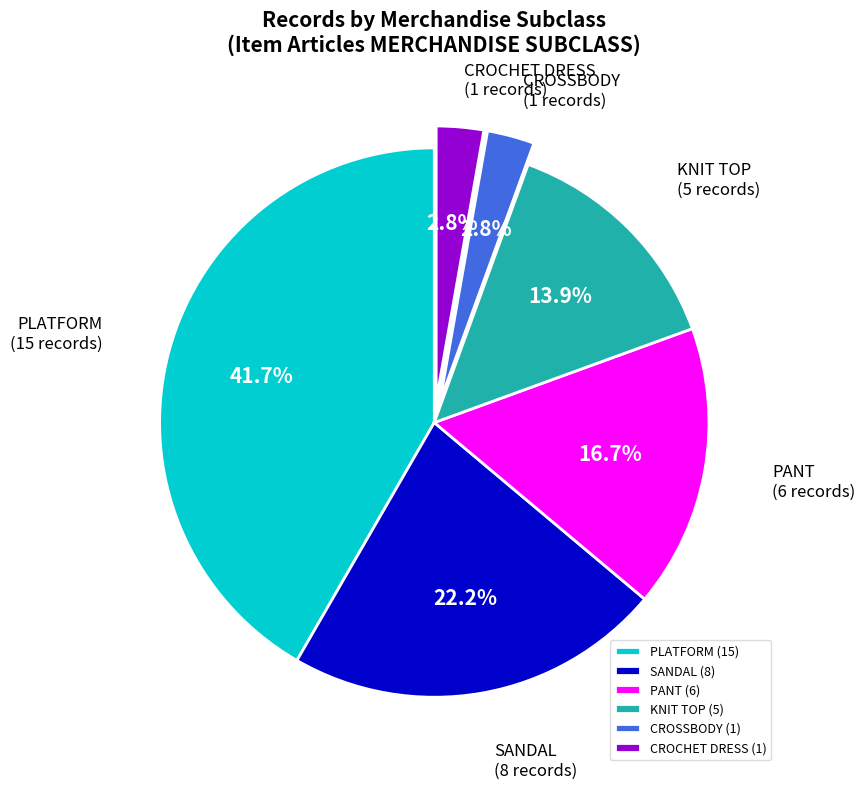

What portion of the pie excludes PLATFORM?

58.3%